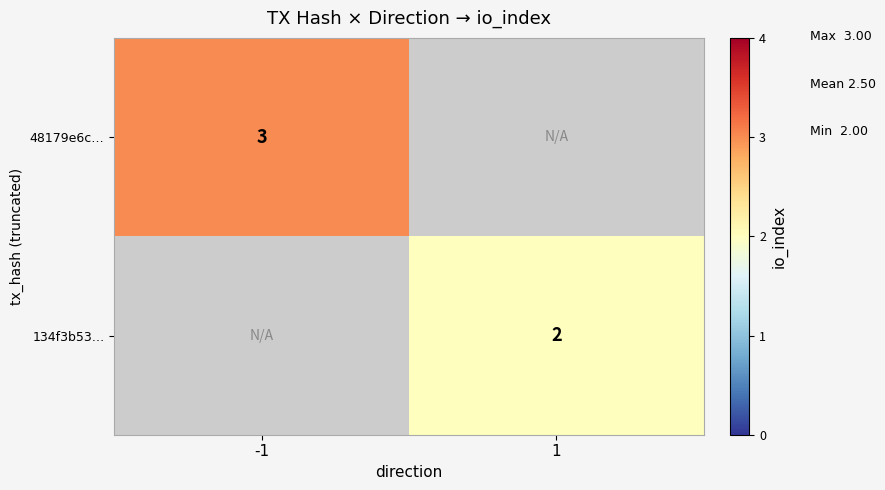

The value of 48179e6c… at -1 is 1. True or false?

False